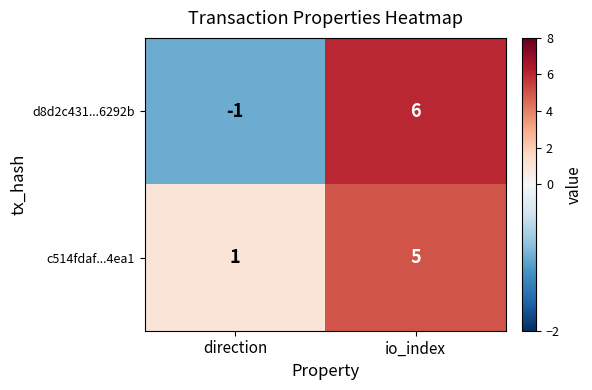

The c514fdaf...4ea1 series shows 2 at direction. True or false?

False